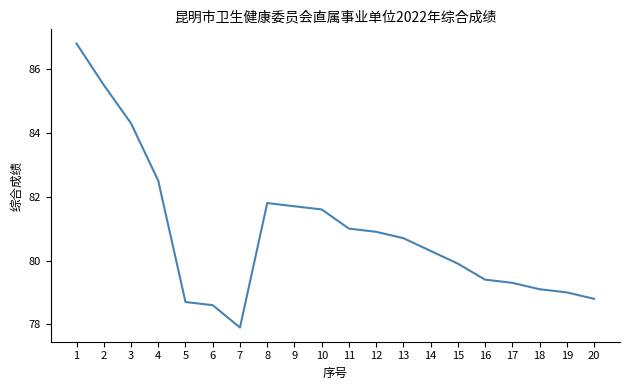

Reading right to left, list all the values displayed in this chart.

78.8	79.0	79.1	79.3	79.4	79.9	80.3	80.7	80.9	81.0	81.6	81.7	81.8	77.9	78.6	78.7	82.5	84.3	85.5	86.8